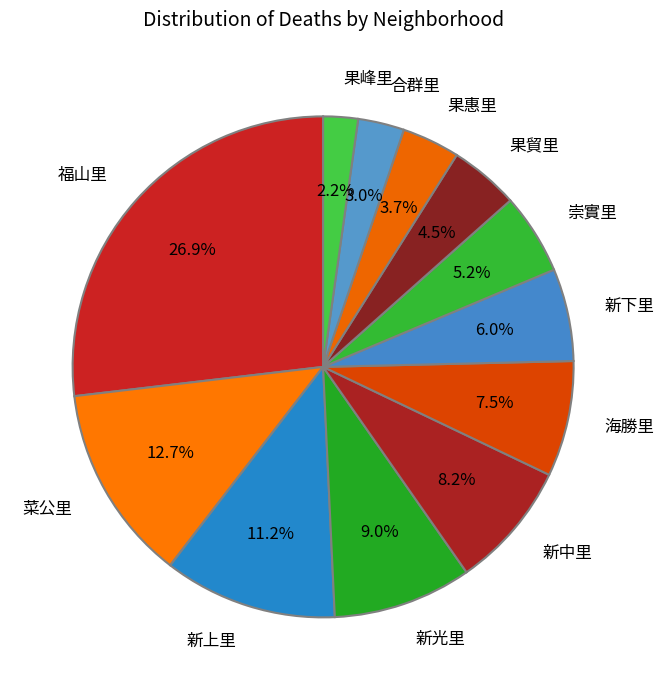

Combined, what portion of the pie is 新下里 and 菜公里?

18.7%